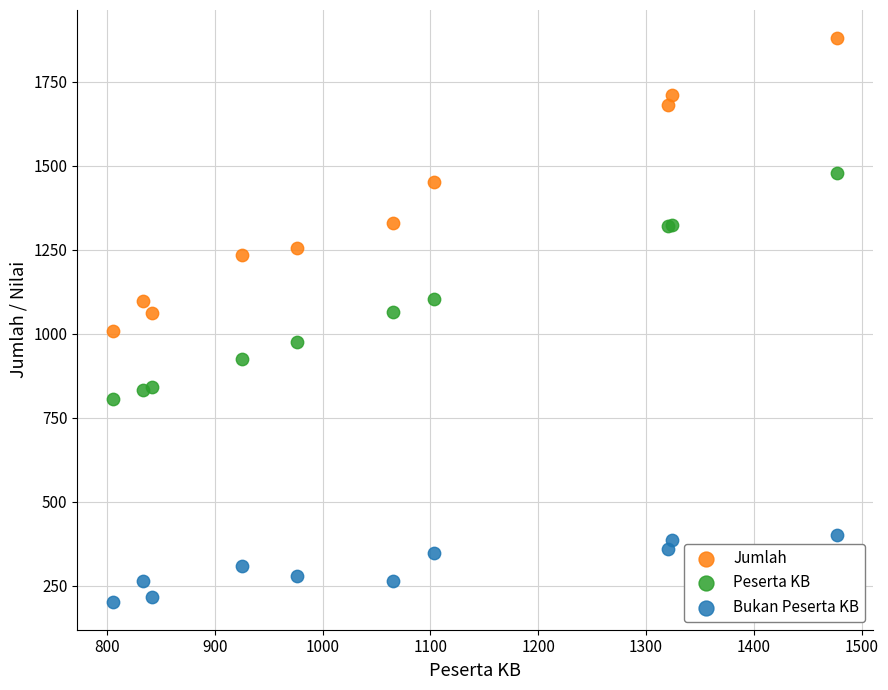

Which series reaches the maximum Y coordinate?

Jumlah